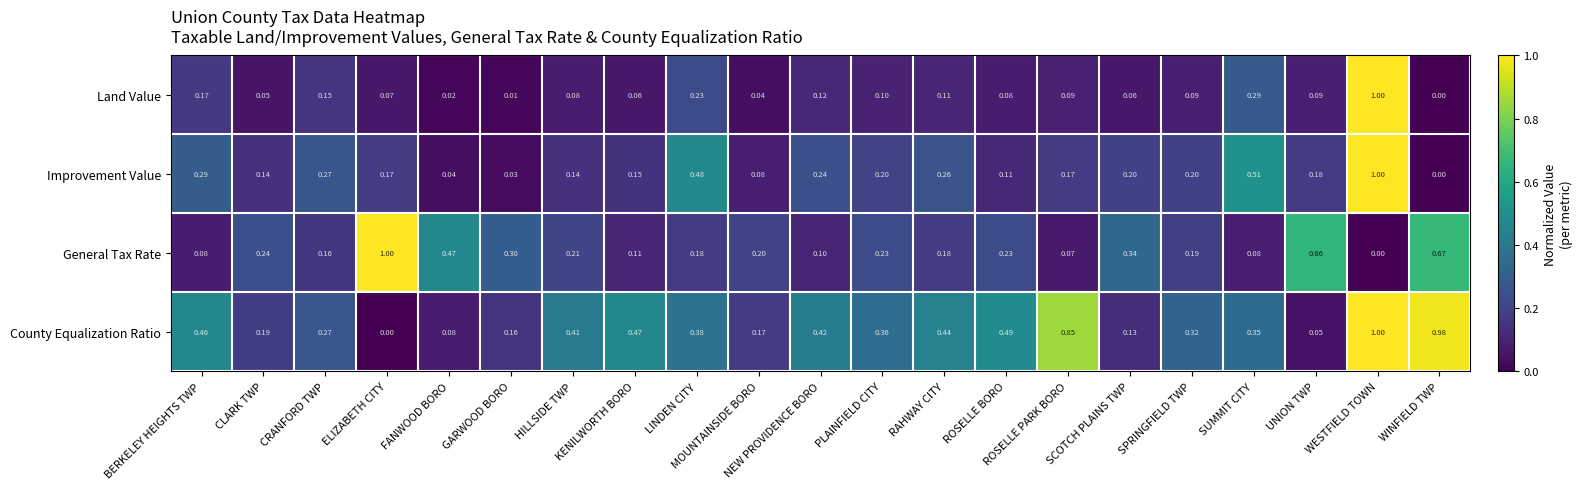

List the series in order of their overall mean, lowest first.

Land Value, Improvement Value, General Tax Rate, County Equalization Ratio